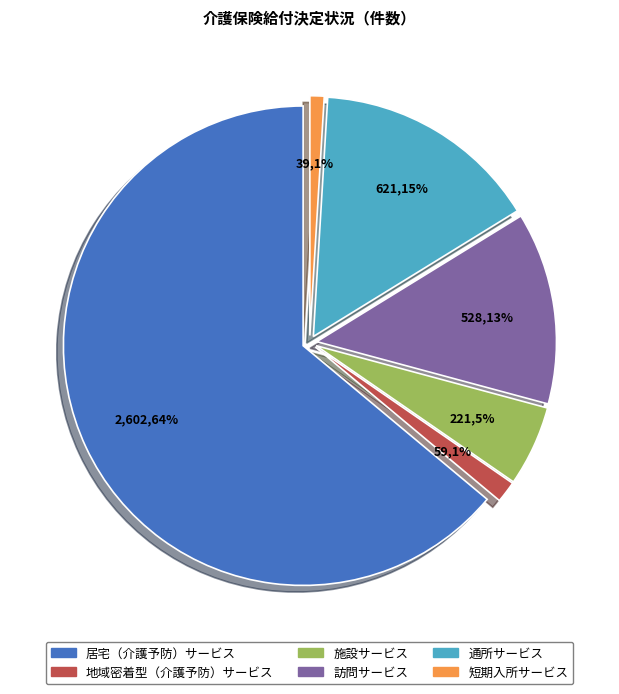

Count the number of slices in the pie.

6